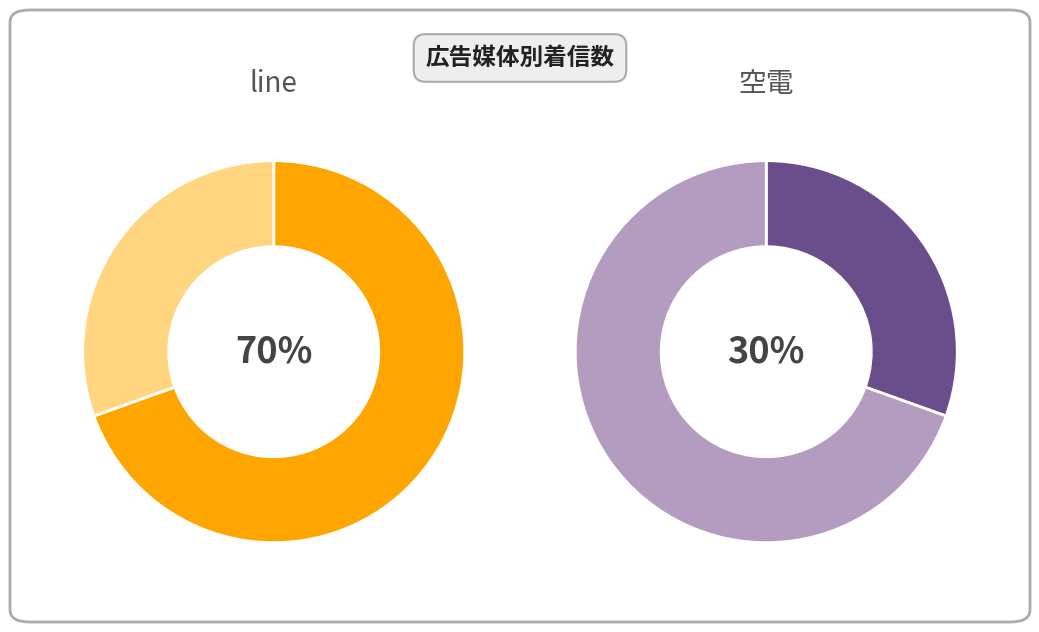

Which series has the largest range (max minus min)?

line